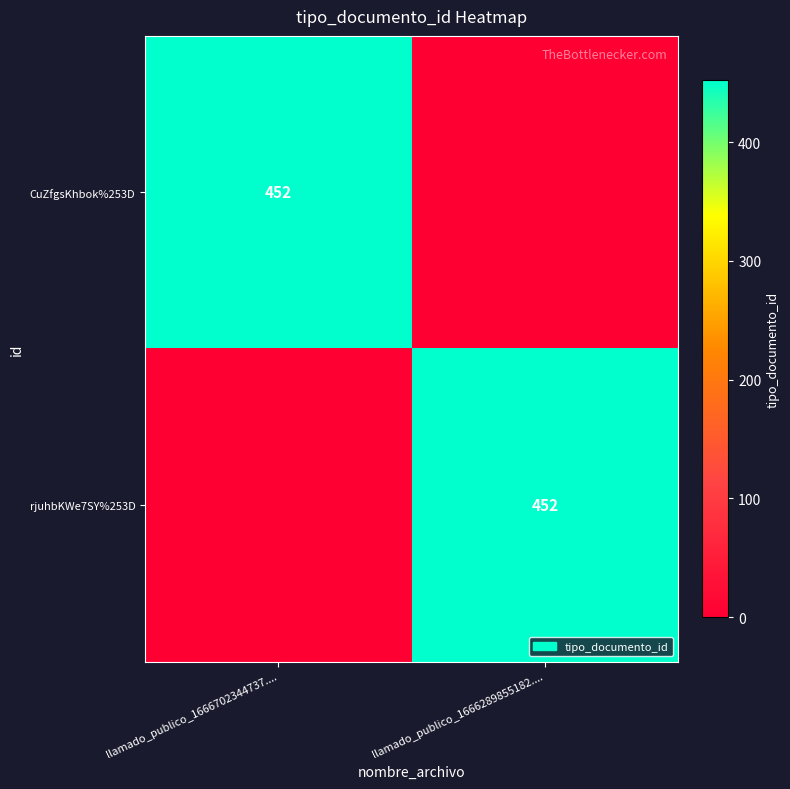

The CuZfgsKhbok%253D series shows 452 at llamado_publico_1666702344737..... True or false?

True